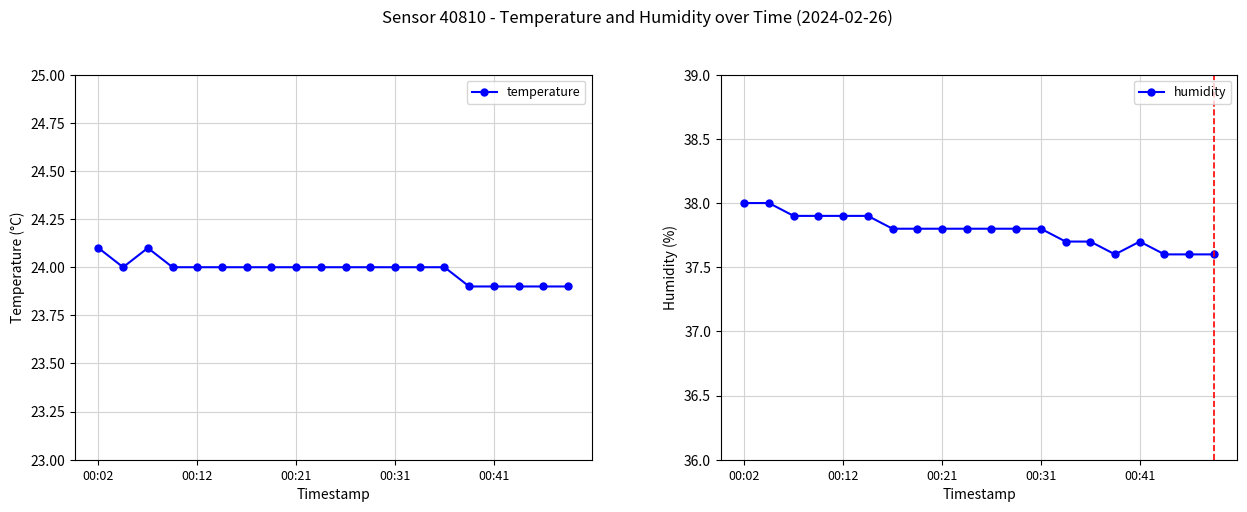

What is the sum of all temperature values?

479.7